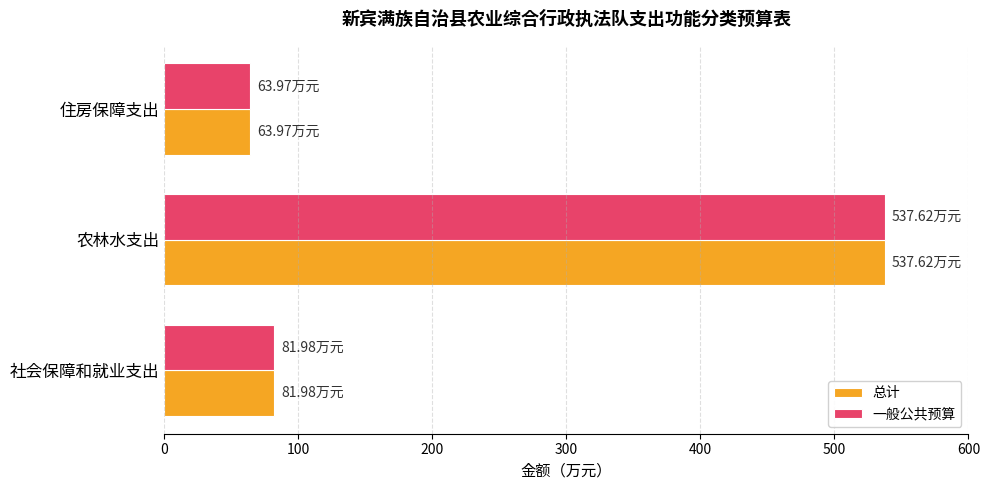

What is the difference between the second highest and minimum values in the 总计 series?

18.0